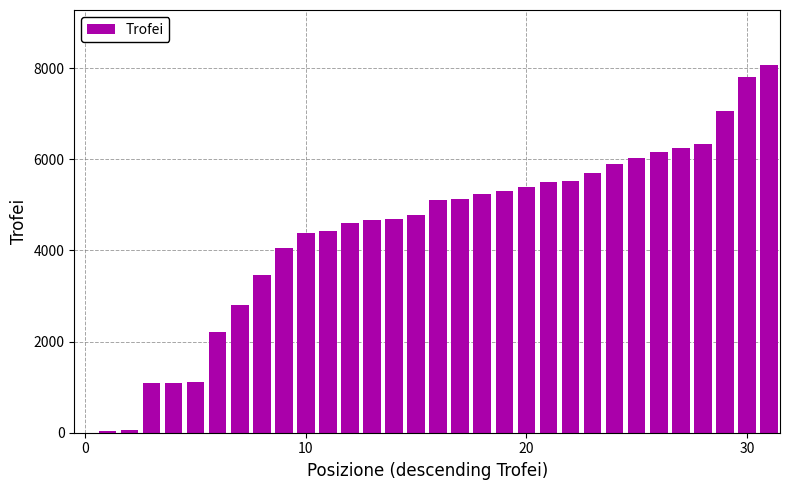

What is the maximum value shown in the chart?

8065